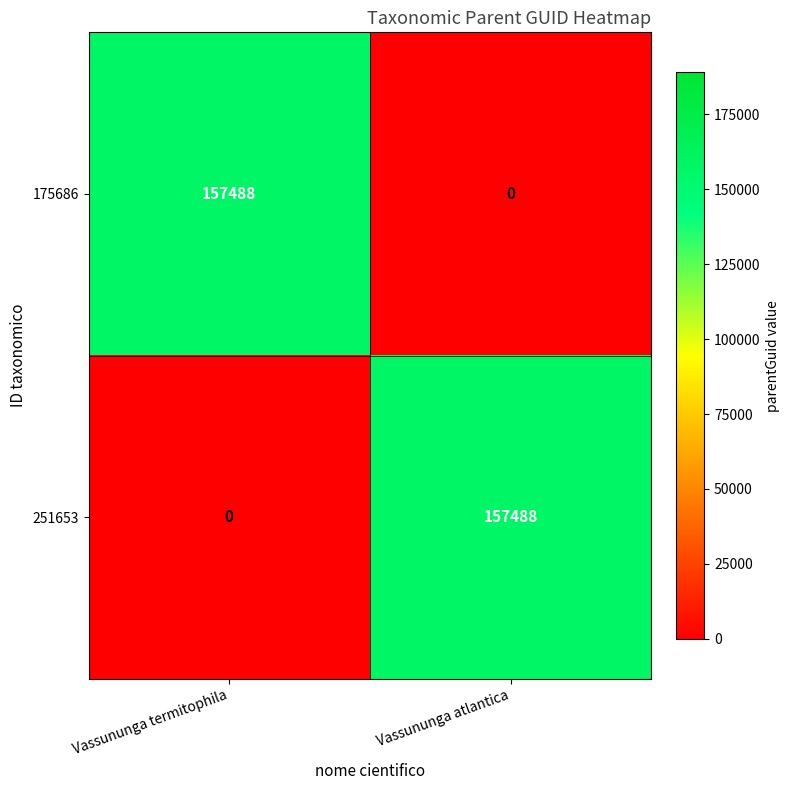

What is the difference between the maximum and minimum values in the 251653 series?

157488